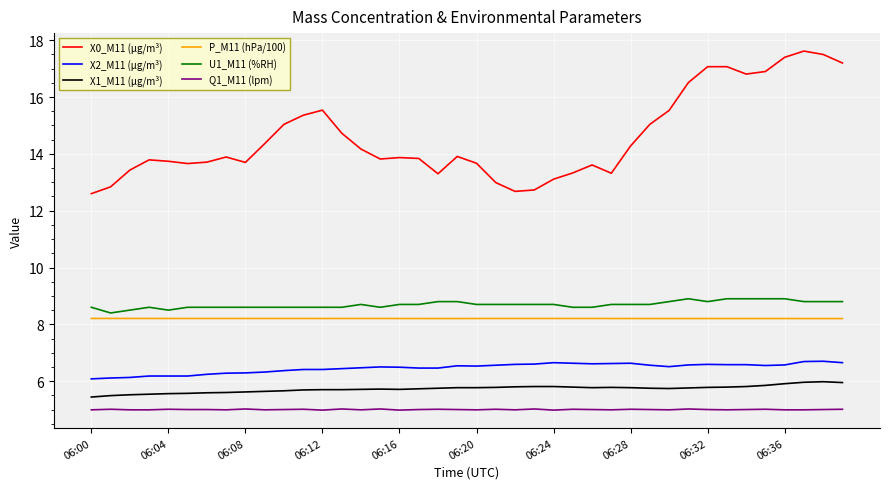

Which series has the largest range (max minus min)?

X0_M11 (μg/m³)